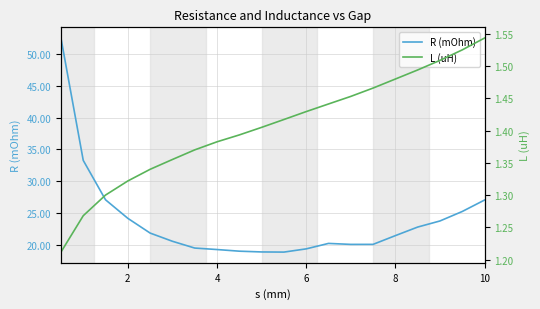

The value of R (mOhm) at 2 is 24.1. True or false?

True